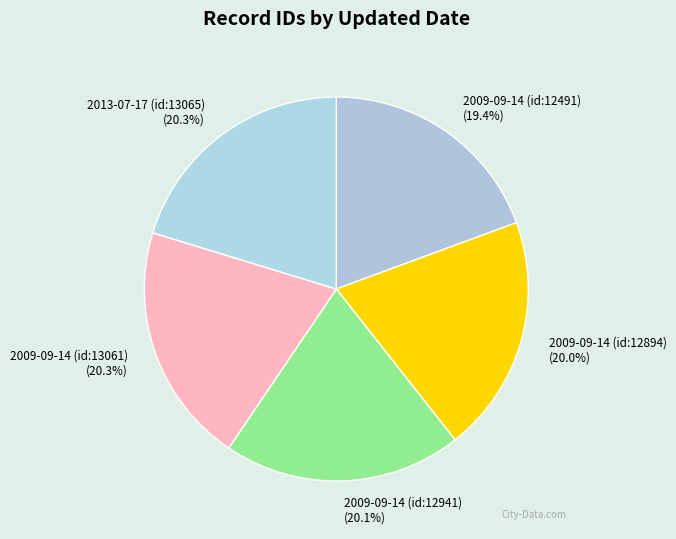

How many segments does this pie chart have?

5